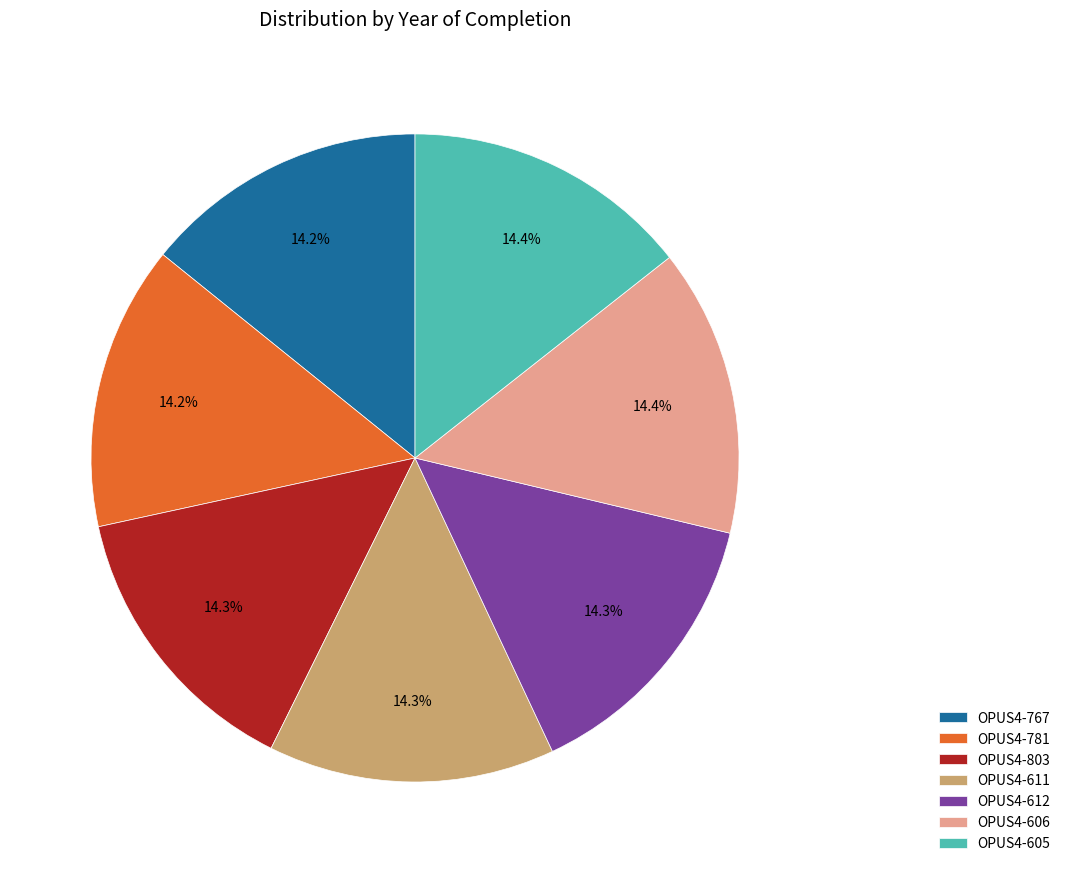

What is the ratio of the value at OPUS4-612 to the value at OPUS4-781?

1.0